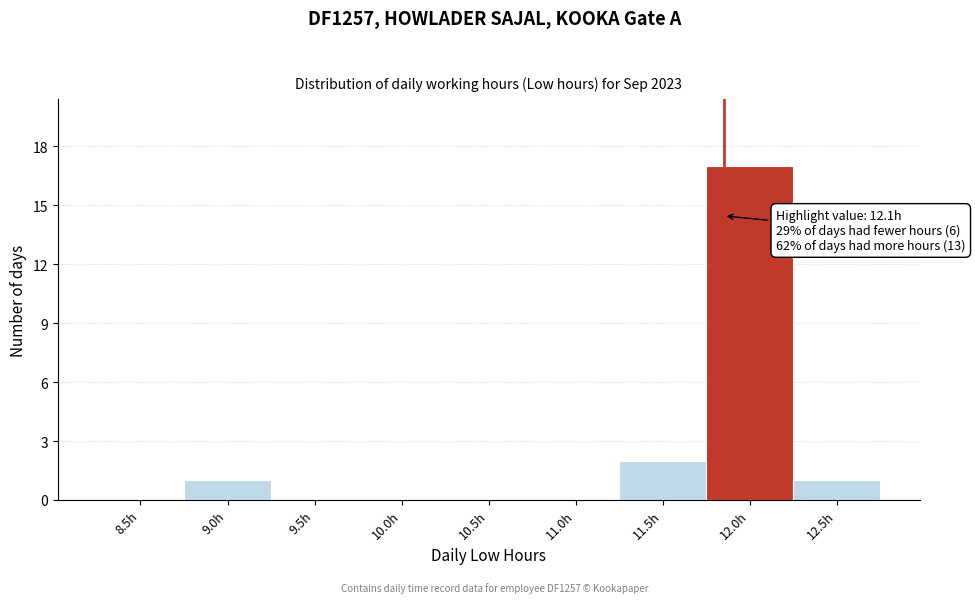

Reading left to right, what are all the values shown in this chart?

8.5h=0	9.0h=1	9.5h=0	10.0h=0	10.5h=0	11.0h=0	11.5h=2	12.0h=17	12.5h=1